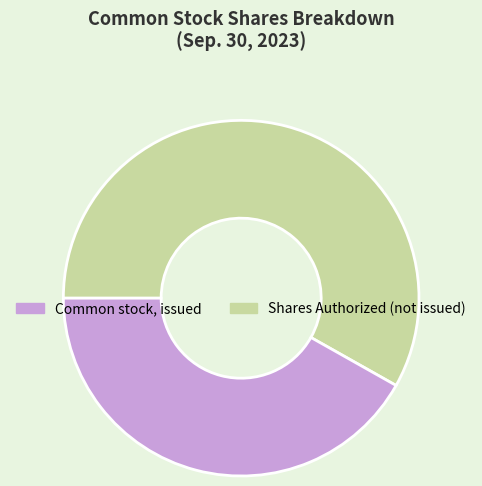

Is there a majority slice in this chart?

Yes